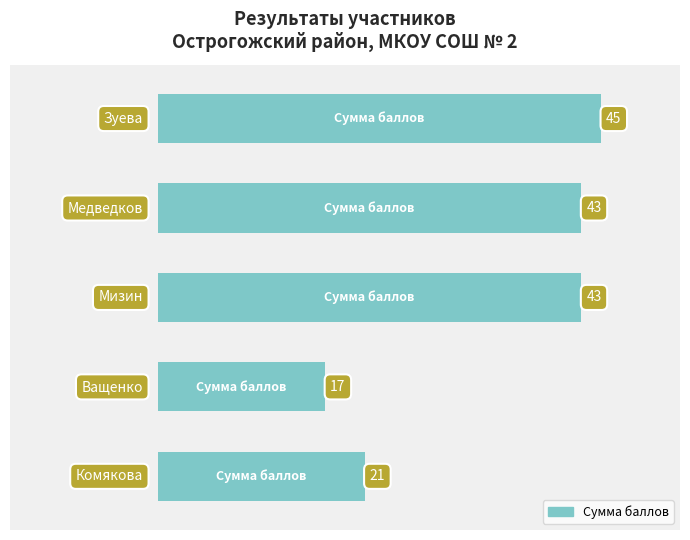

What is the value of the 3rd bar from the top?

43